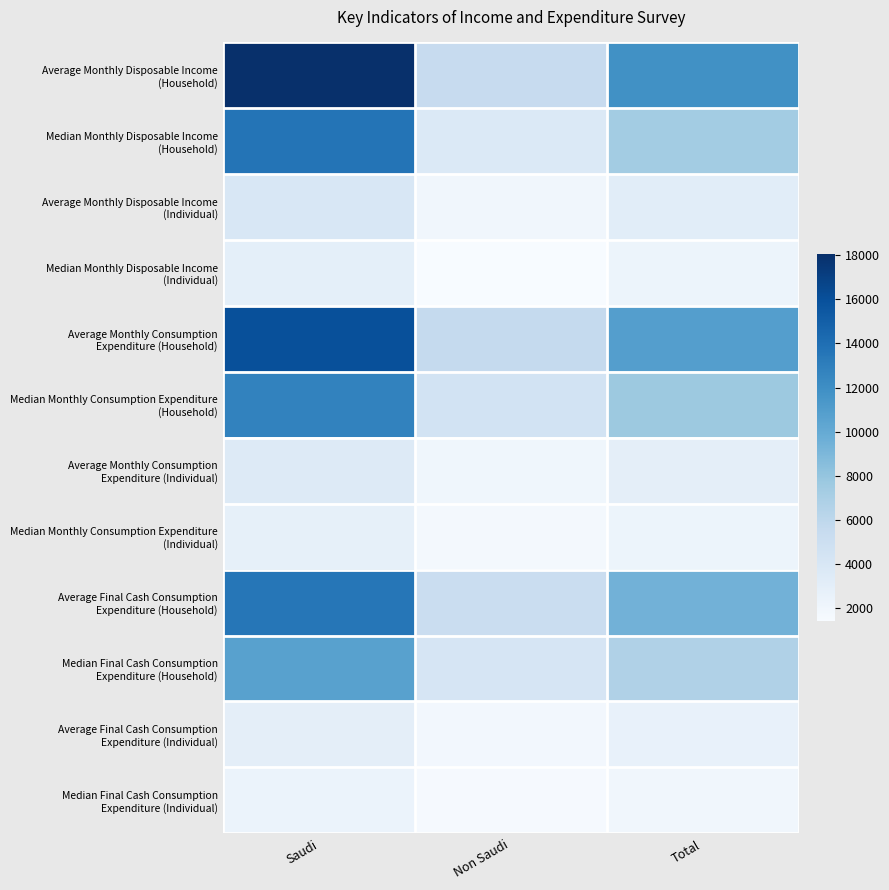

Which category has the highest value across all series?

Saudi